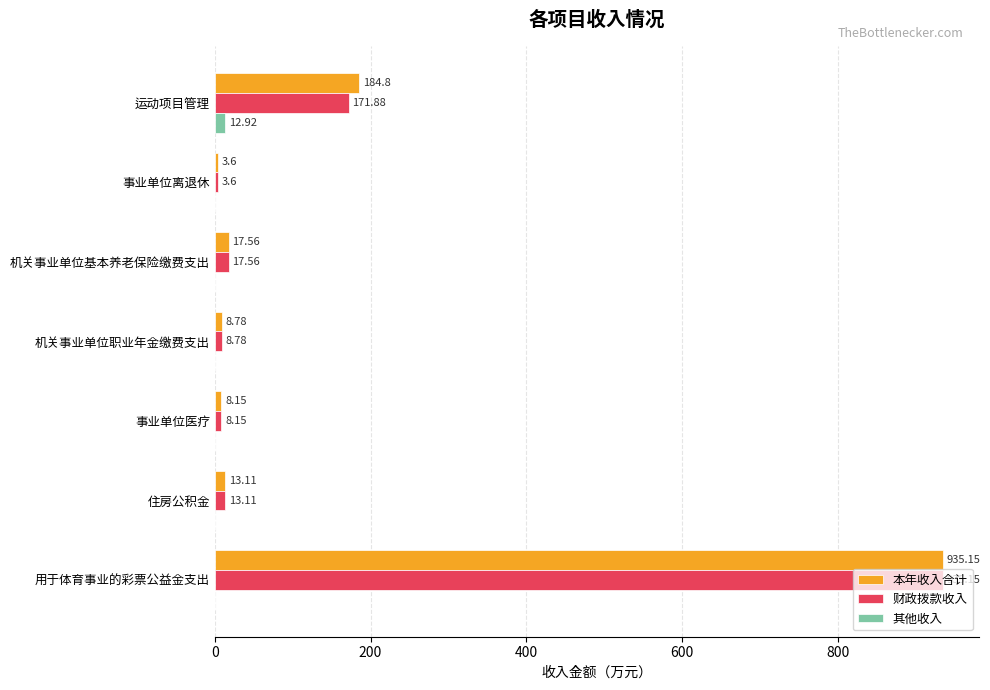

Between 运动项目管理 and 机关事业单位基本养老保险缴费支出, which series saw the biggest shift?

本年收入合计